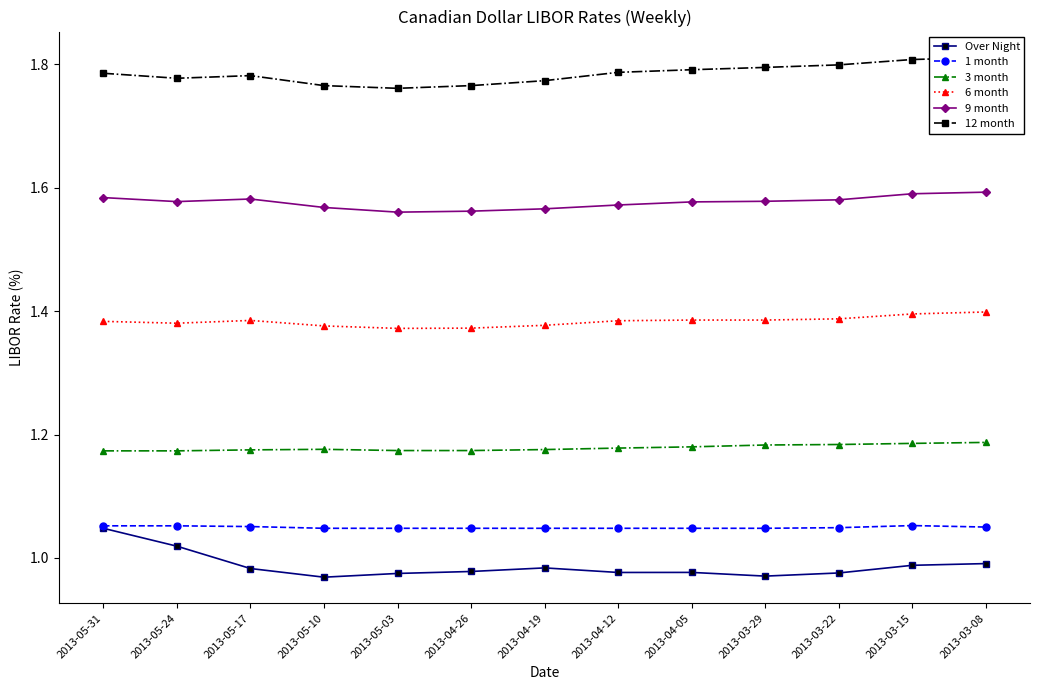

Which category has the highest value across all series?

2013-03-08